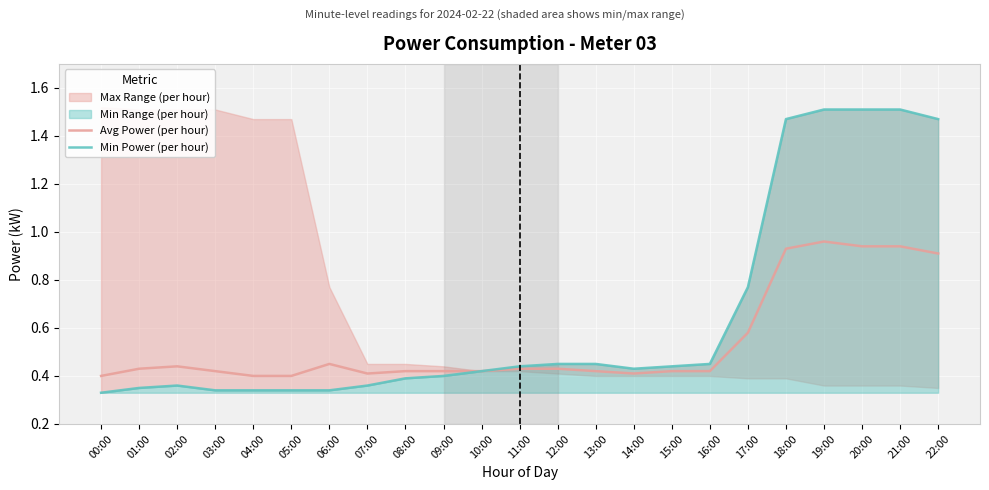

Rank the series by their average value, from highest to lowest.

Min Power (per hour), Avg Power (per hour)